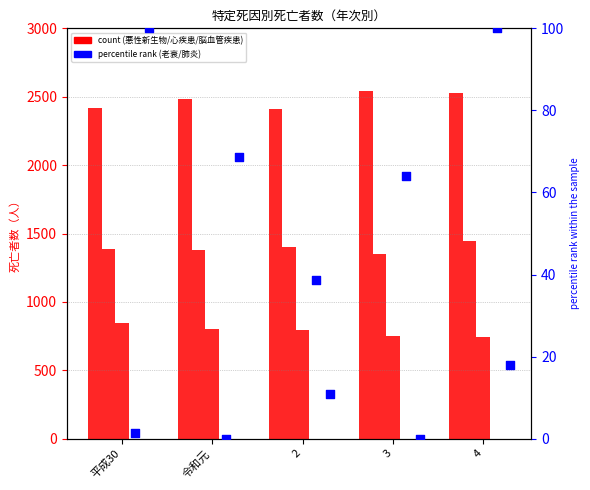

Which series has the largest Y range (max minus min)?

悪性新生物